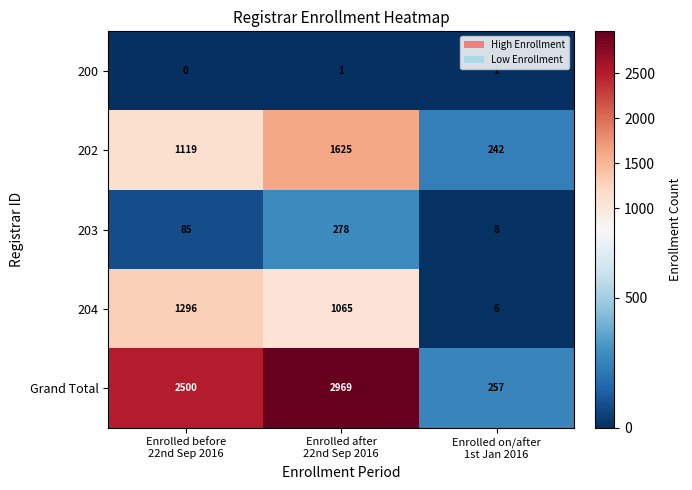

At which category is the sum across all series the highest?

Enrolled after
22nd Sep 2016